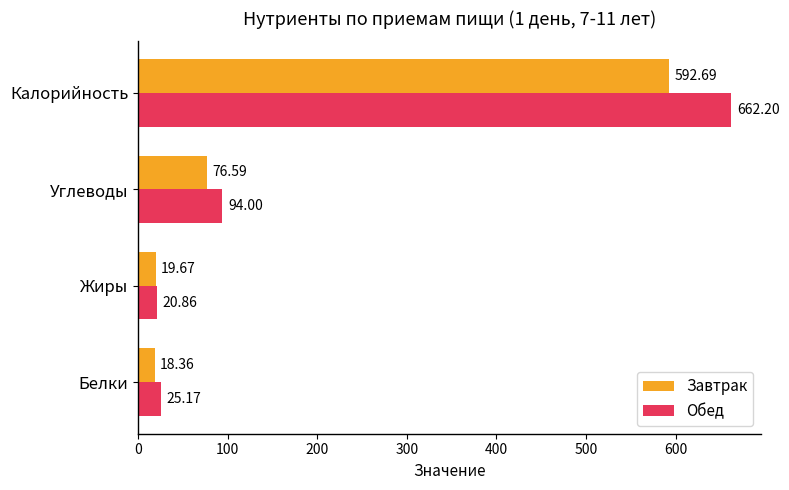

At which label does Обед reach its peak?

Калорийность